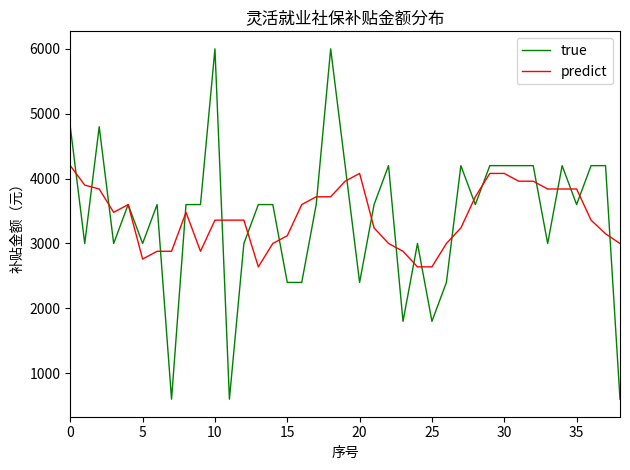

Which series has the widest spread of values?

true